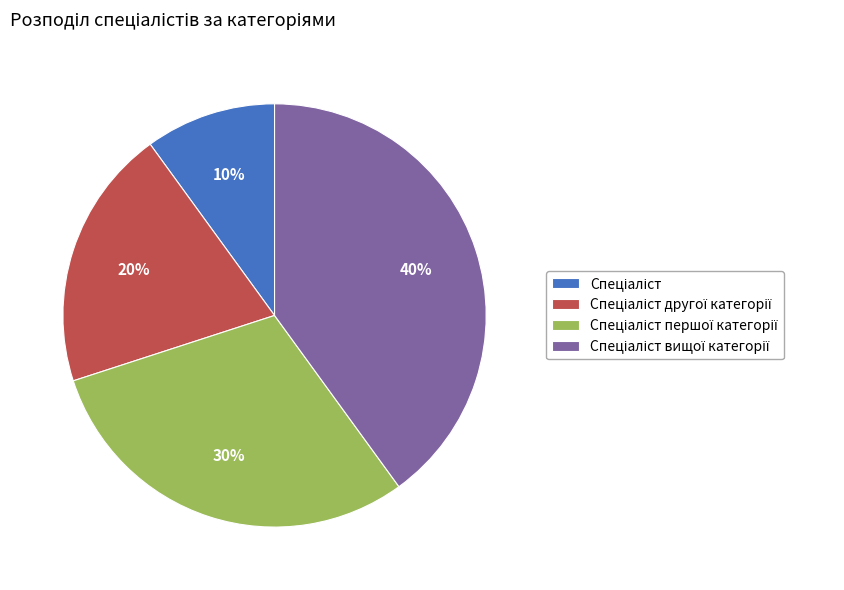

To the nearest percent, what is the difference between the largest and smallest slice percentages?

30%